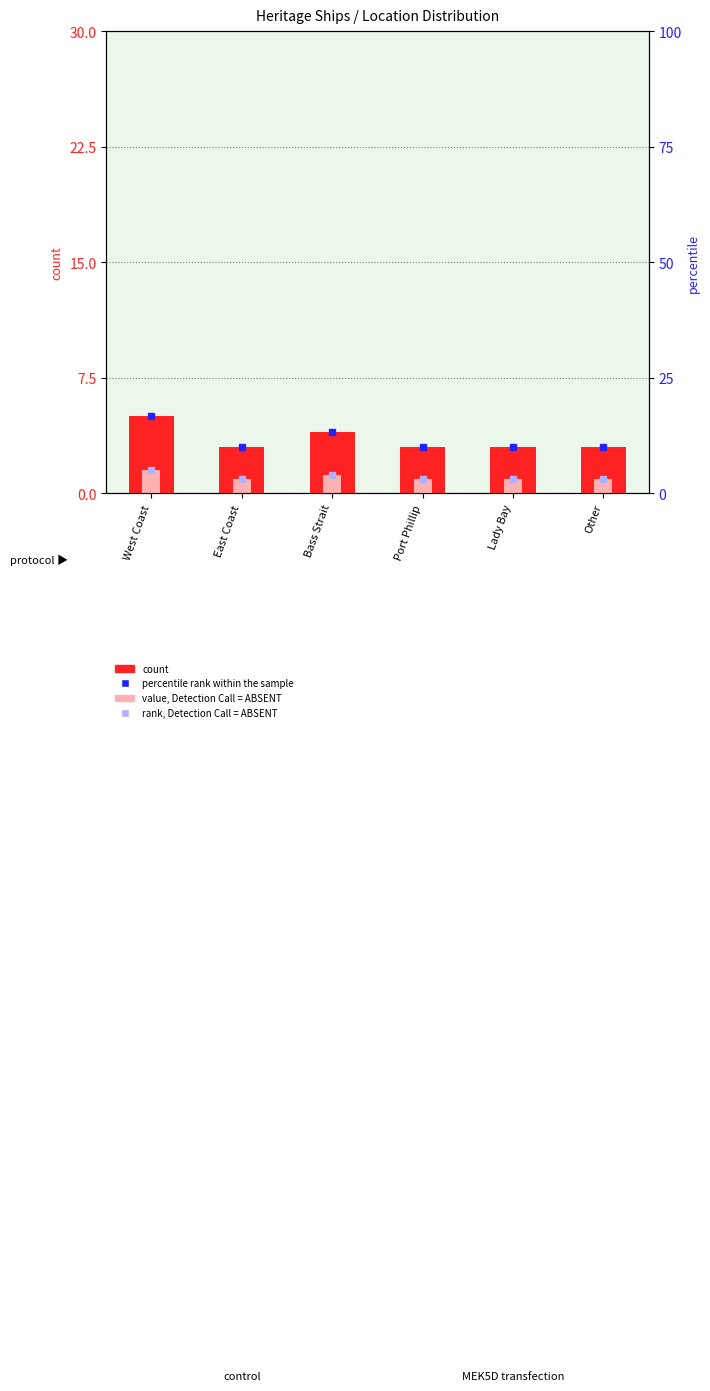

What is the approximate value of value, Detection Call = ABSENT at Bass Strait?

1.2